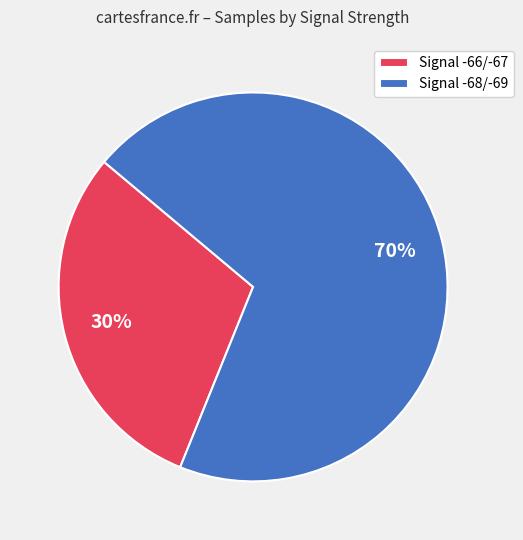

How many segments does this pie chart have?

2